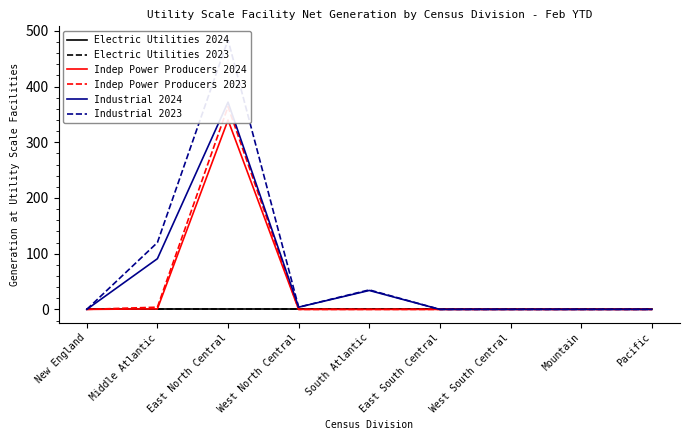

Is the value of Indep Power Producers 2023 at Pacific greater than the value of Industrial 2023 at West South Central?

No